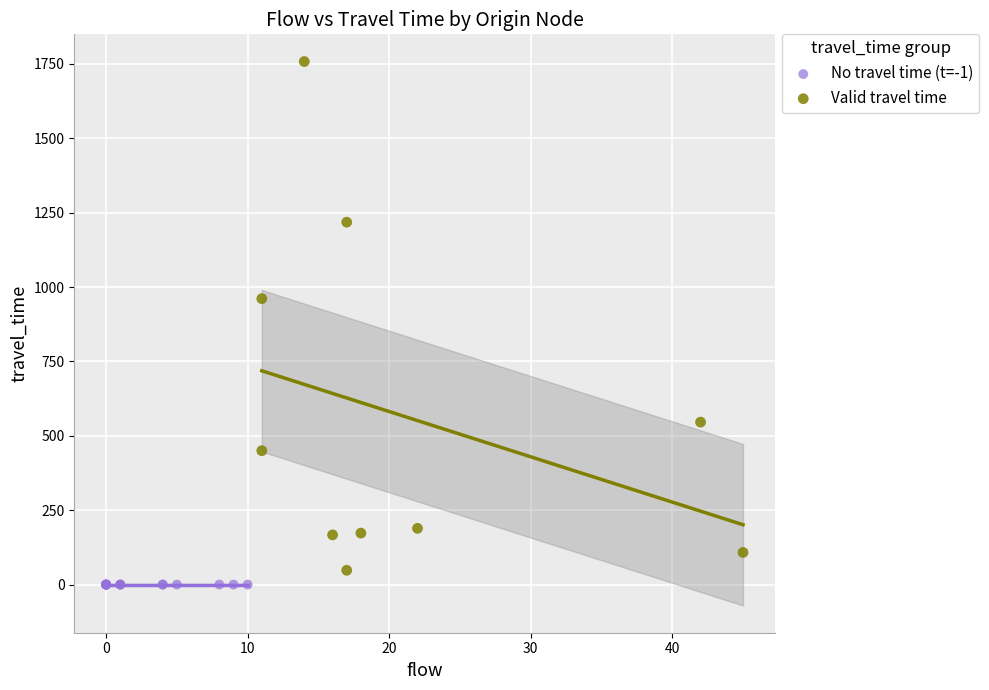

Which series reaches the maximum Y coordinate?

Valid travel time